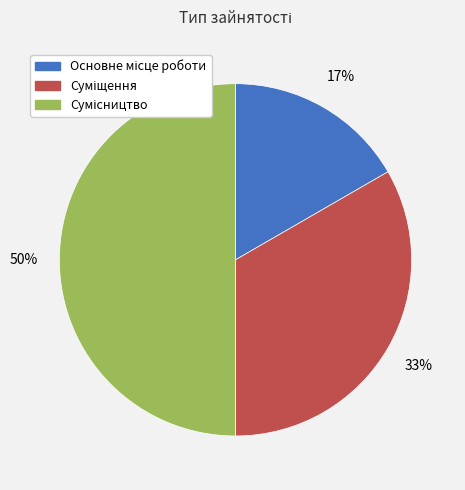

To the nearest percent, what is the average slice percentage?

33%